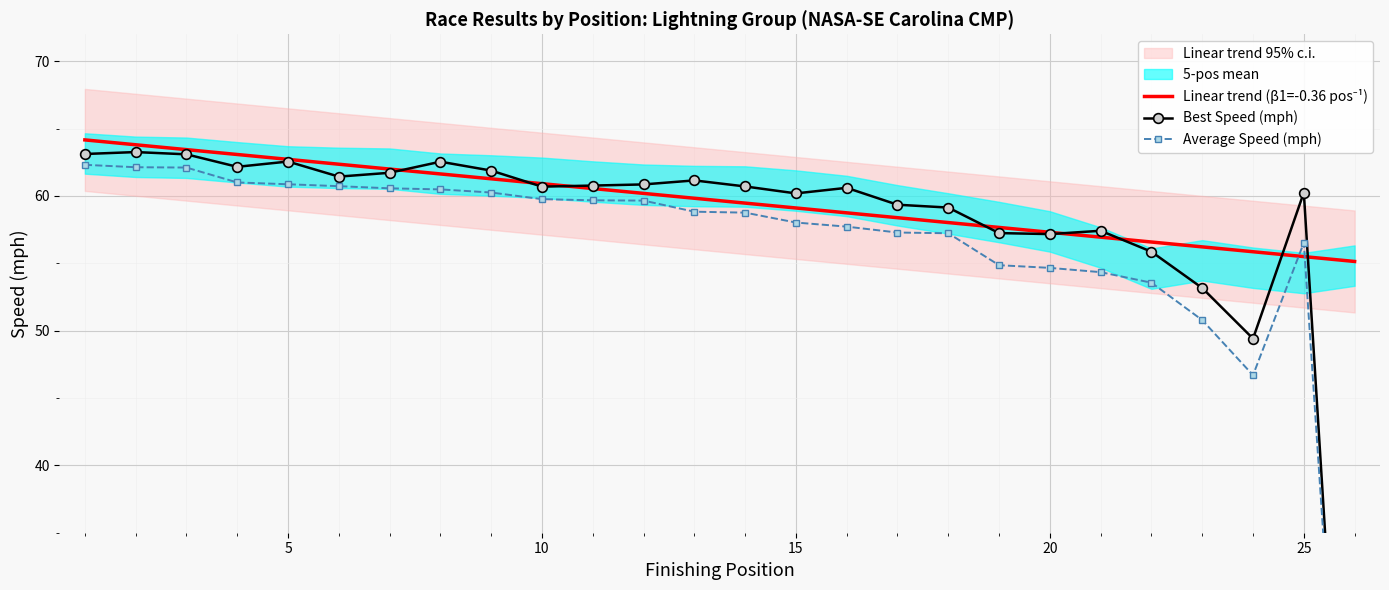

True or false: Linear trend (β1=-0.36 pos⁻¹) has a value of 31.4 at 25.

False